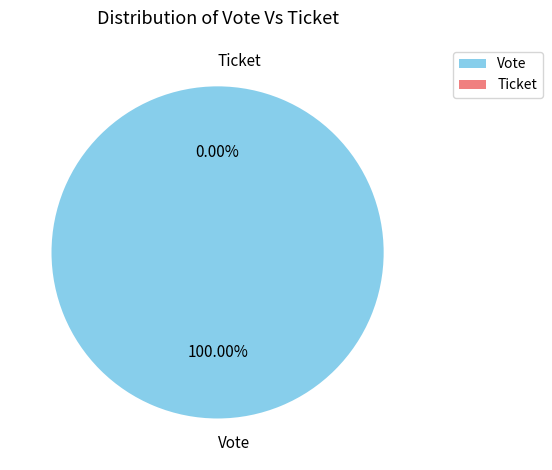

What is the change in value from Vote to Ticket?

-1